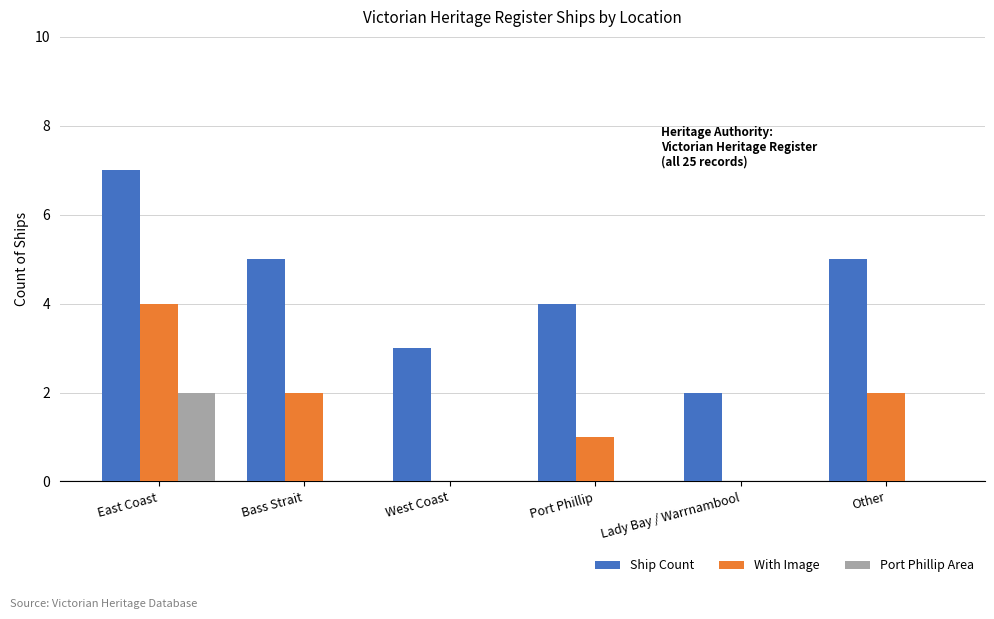

What is the sum of the Ship Count values at West Coast and East Coast?

10